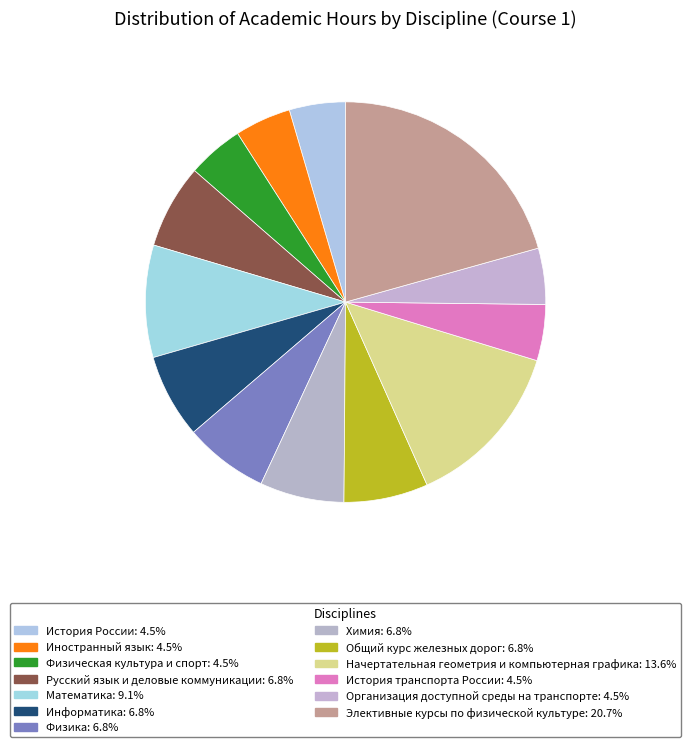

Is there a majority slice in this chart?

No